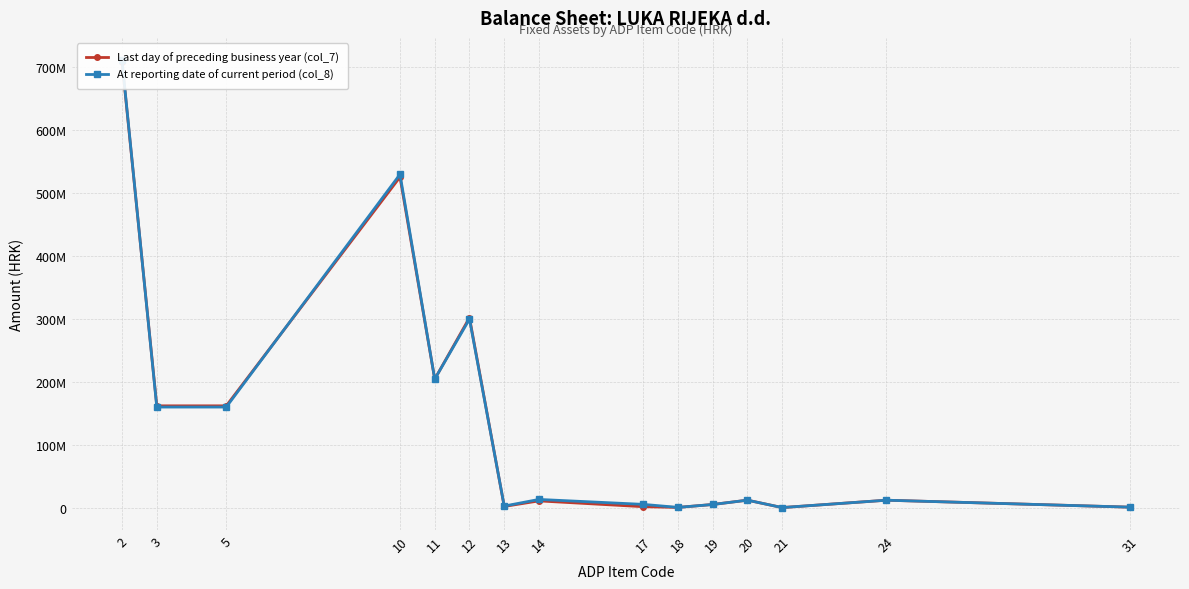

Which series has the widest spread of values?

At reporting date of current period (col_8)